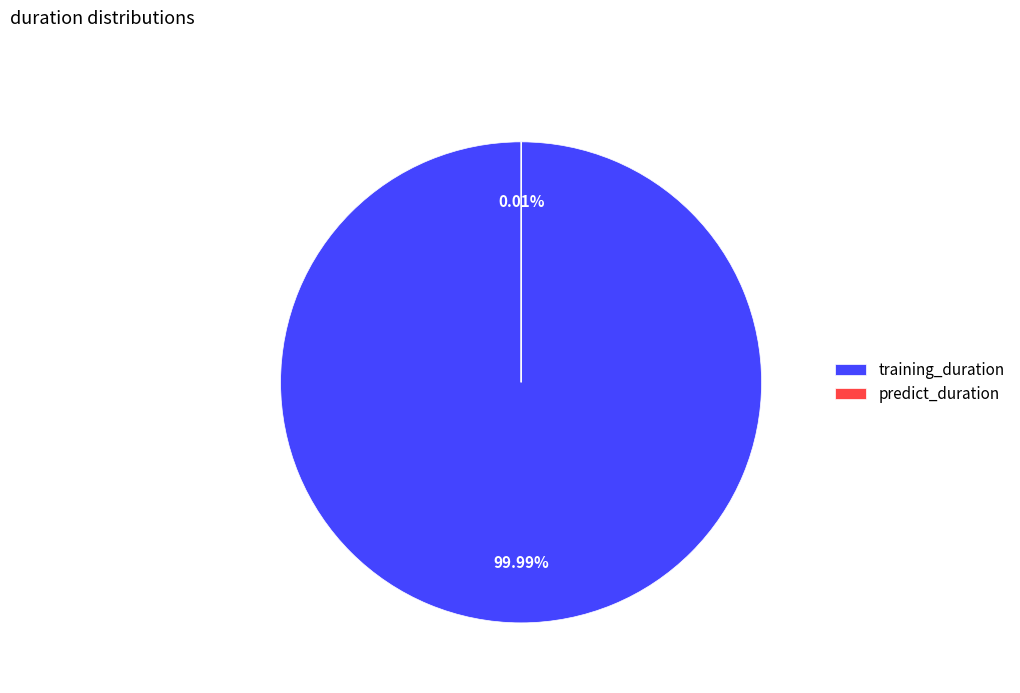

Between predict_duration and training_duration, which is larger?

training_duration